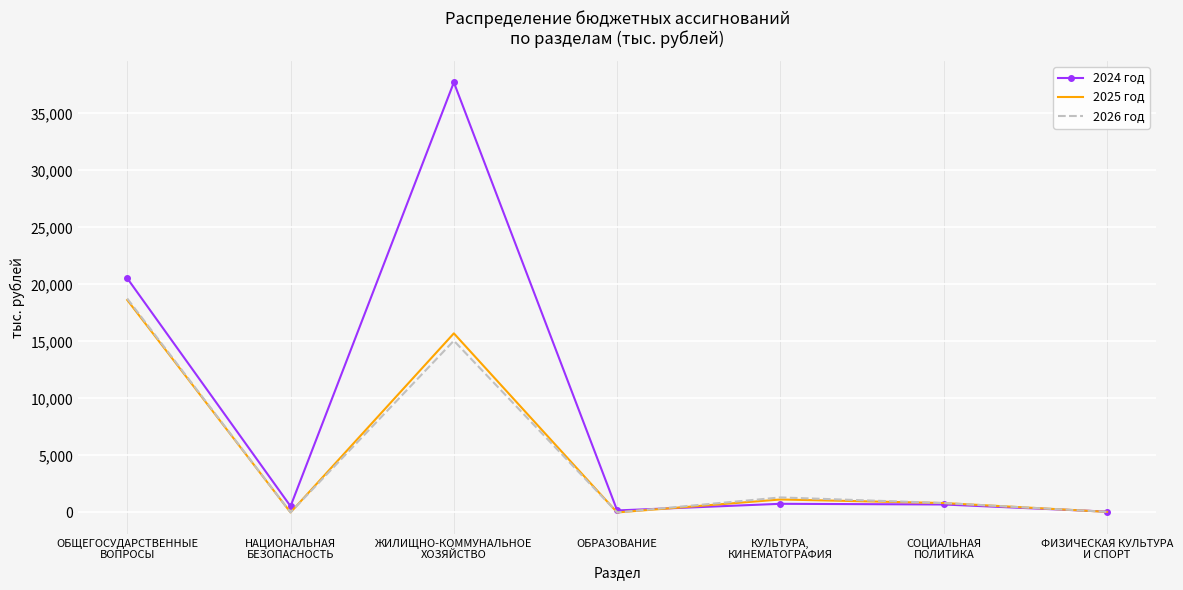

How many categories are shown in the chart?

7